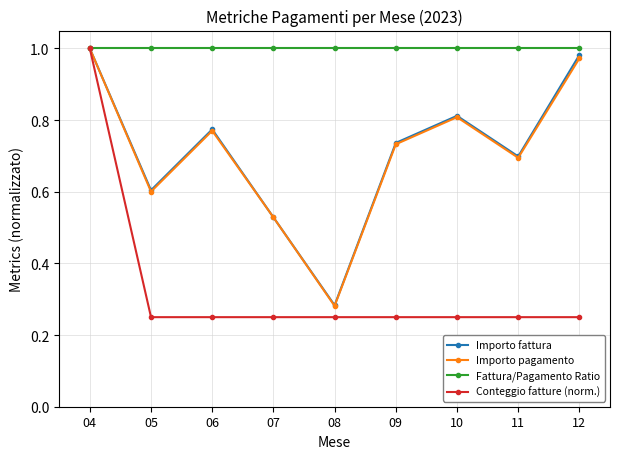

Does the chart display data point markers on the line(s)?

Yes